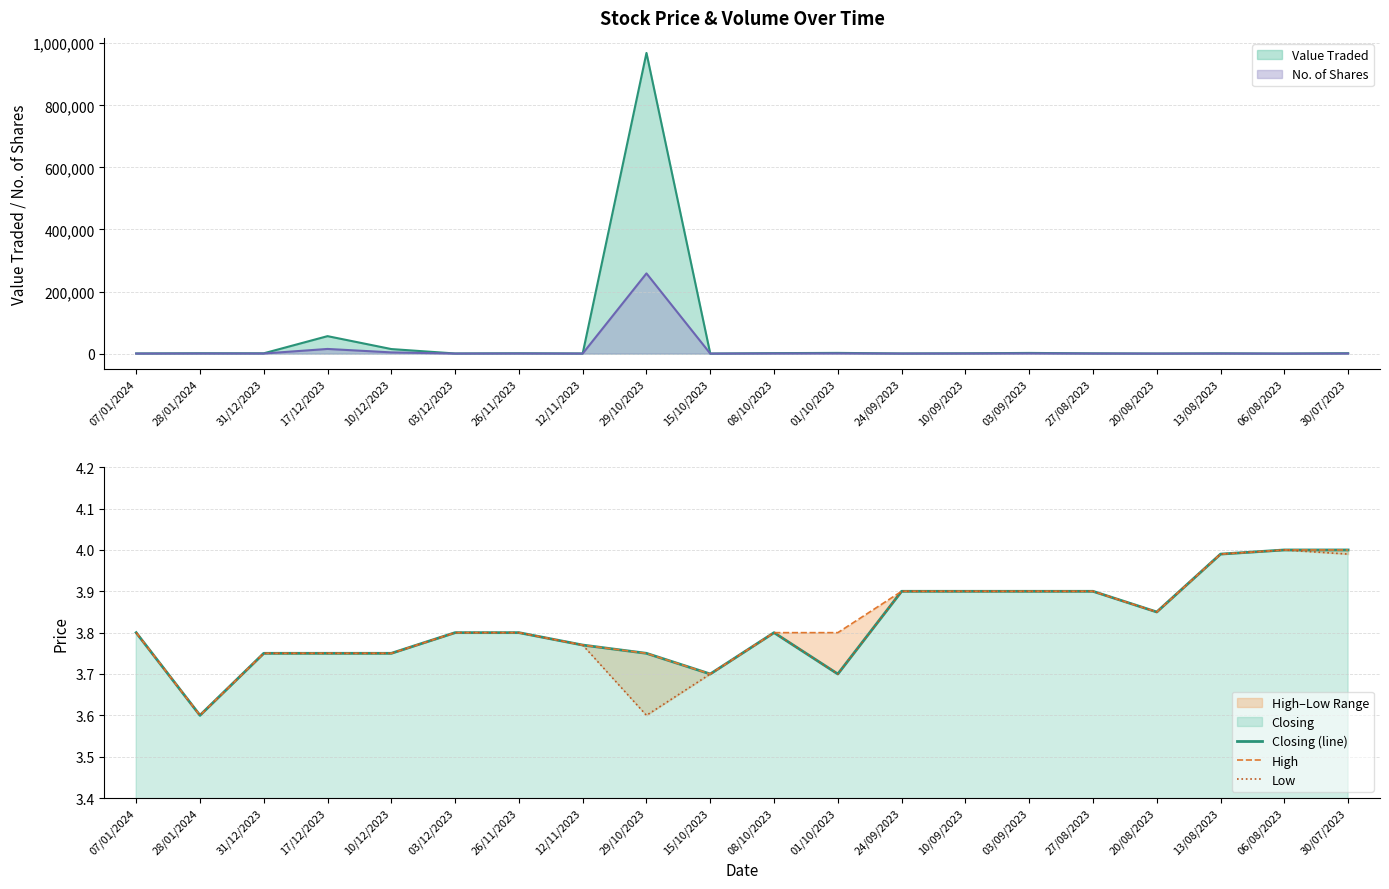

True or false: Low has more than 0 points higher than both neighbors.

True